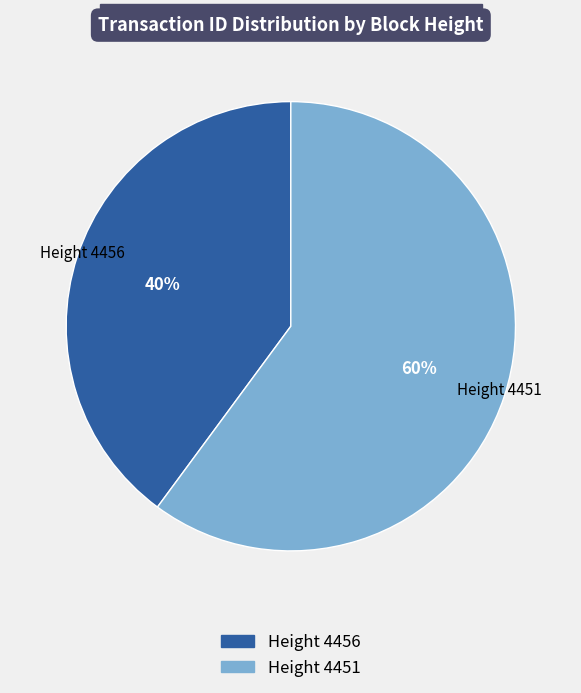

To the nearest percent, what is the average slice percentage?

50%